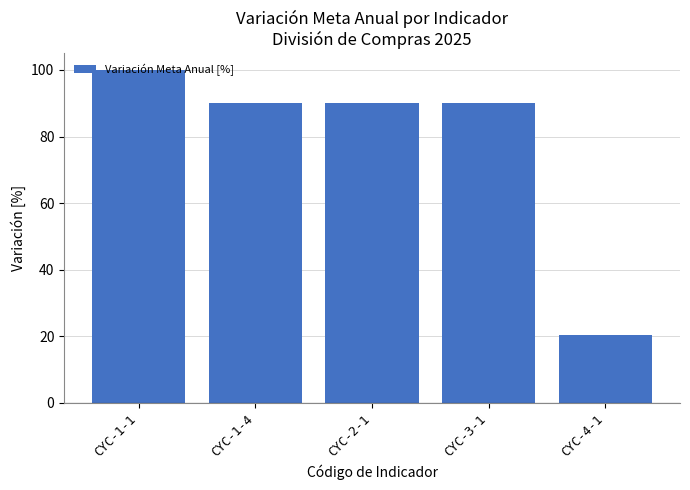

What is the difference between the maximum and minimum values?

79.6